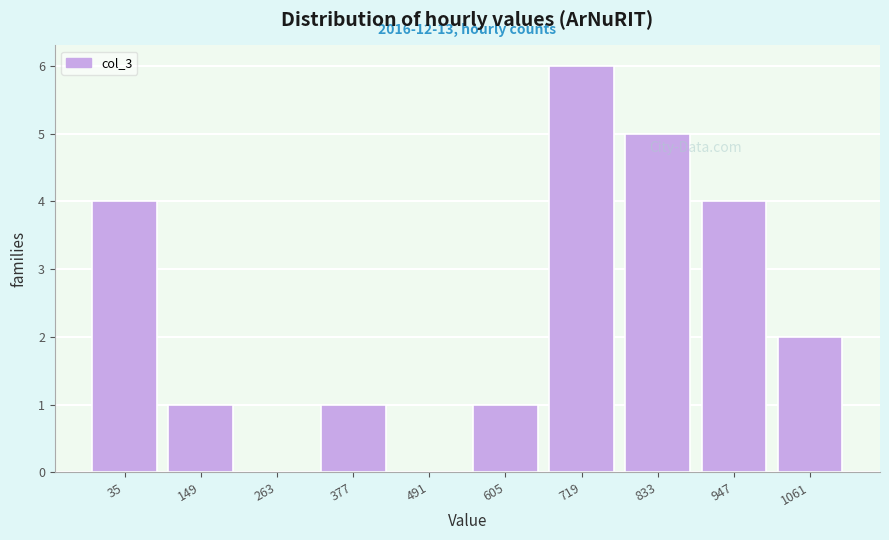

Reading left to right, list all the values displayed in this chart.

35=4	149=1	263=0	377=1	491=0	605=1	719=6	833=5	947=4	1061=2